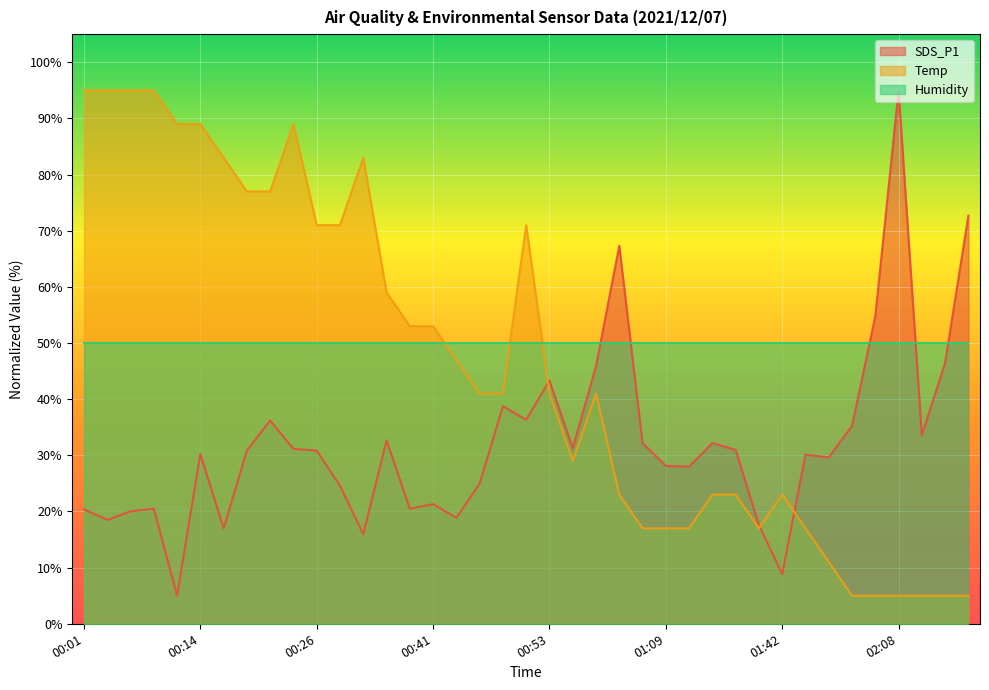

What is the total value across all series at 00:53?

134.3